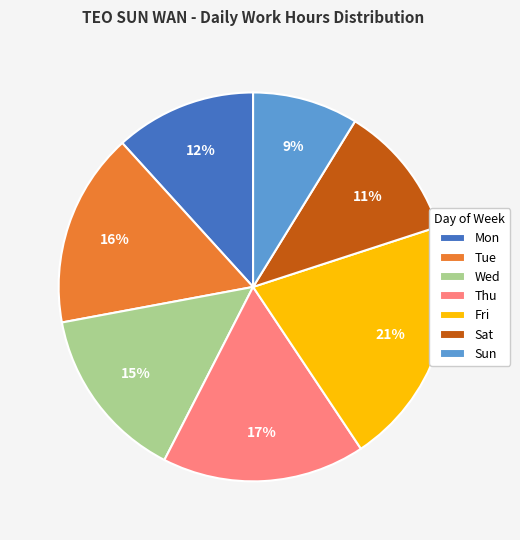

Is the sum of Mon and Thu greater than half?

No